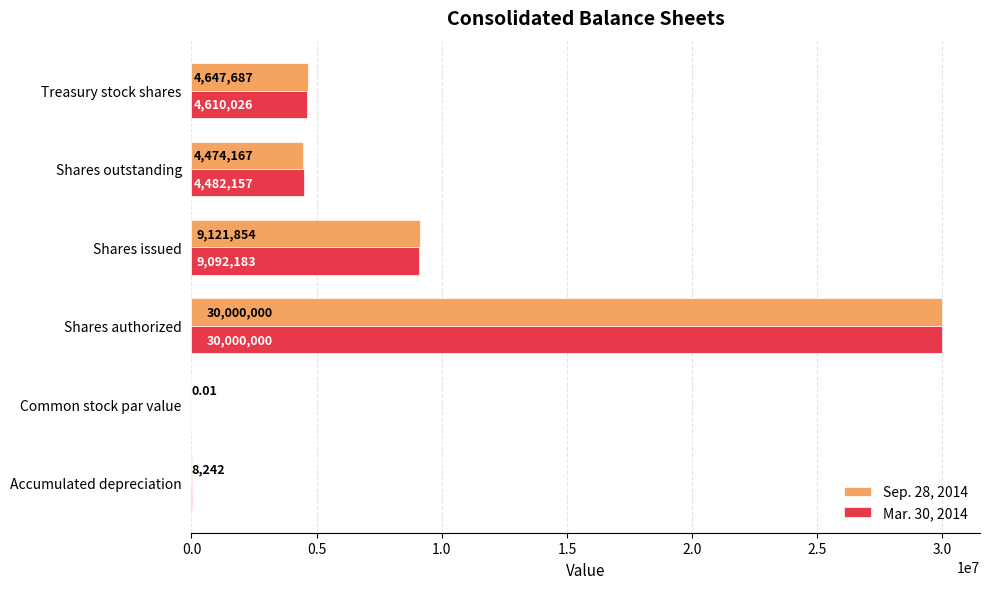

At which label is Mar. 30, 2014 closest to 15000000?

Shares issued